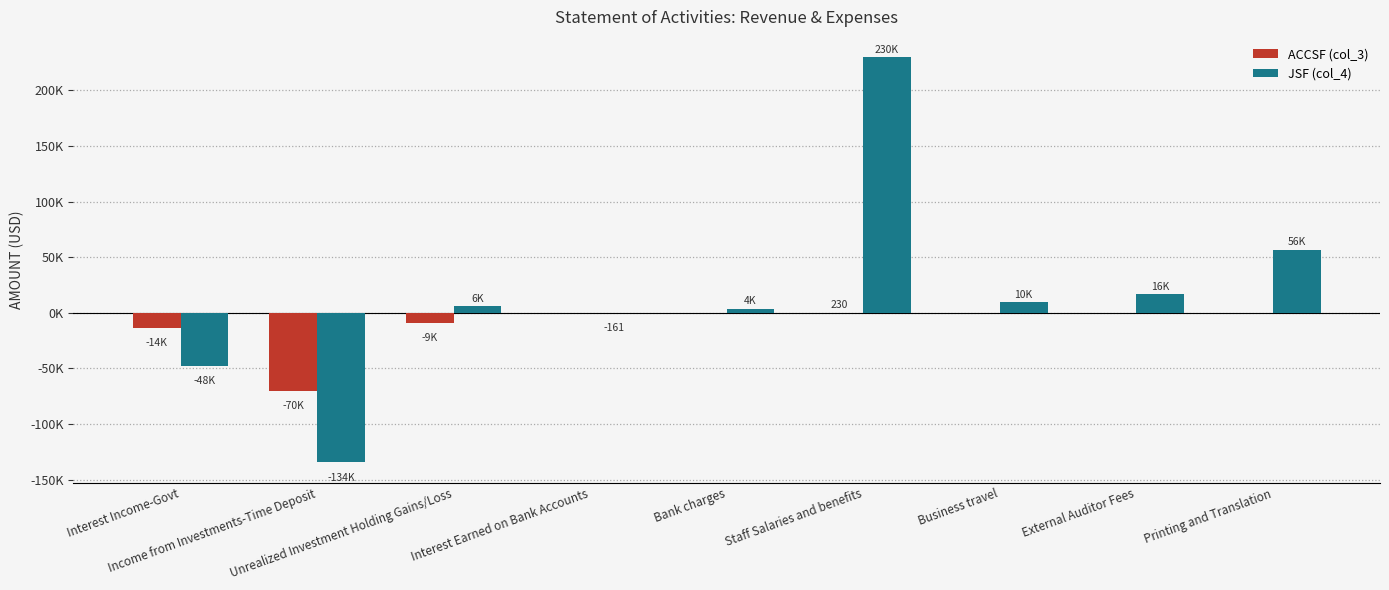

At Interest Income-Govt, list the series in order from largest to smallest.

ACCSF (col_3), JSF (col_4)